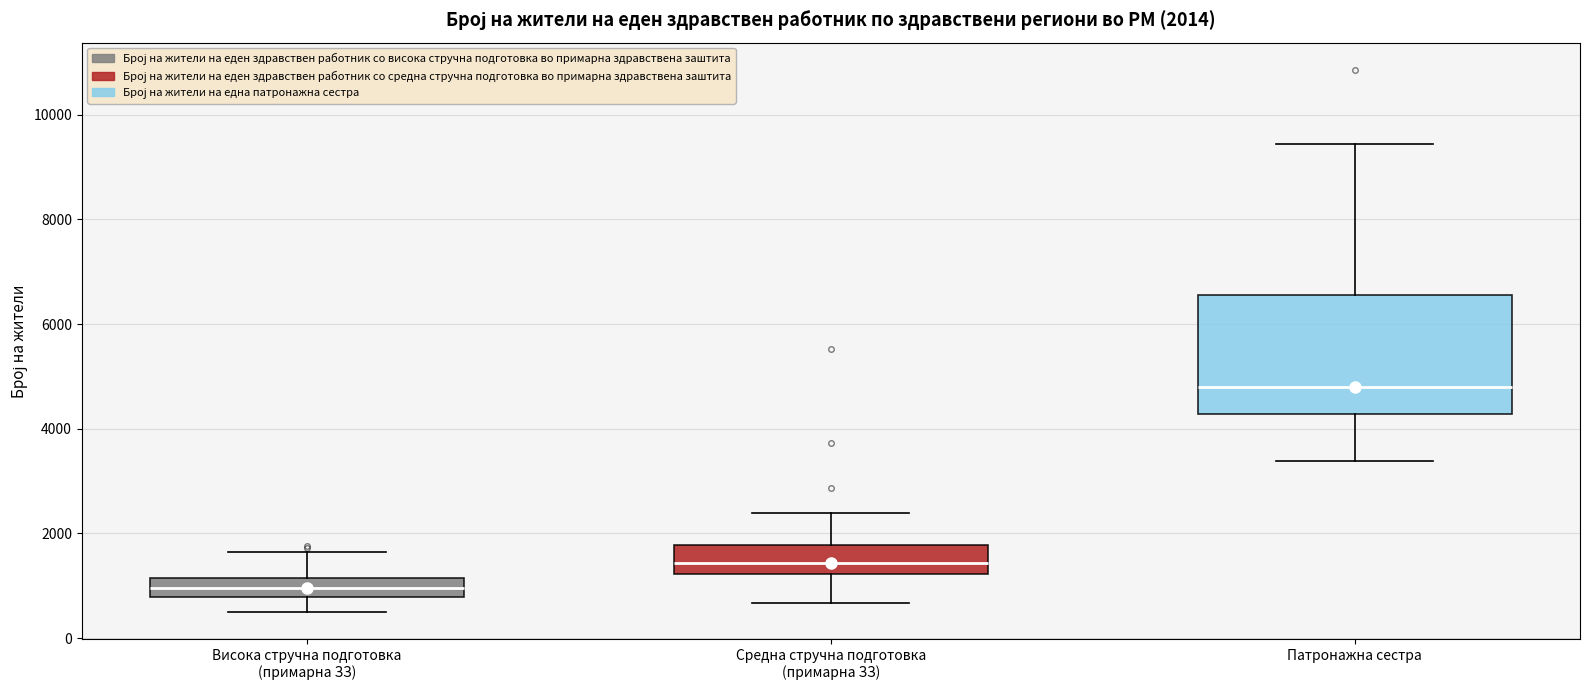

Which box has the lowest median line?

Висока стручна подготовка (примарна ЗЗ)